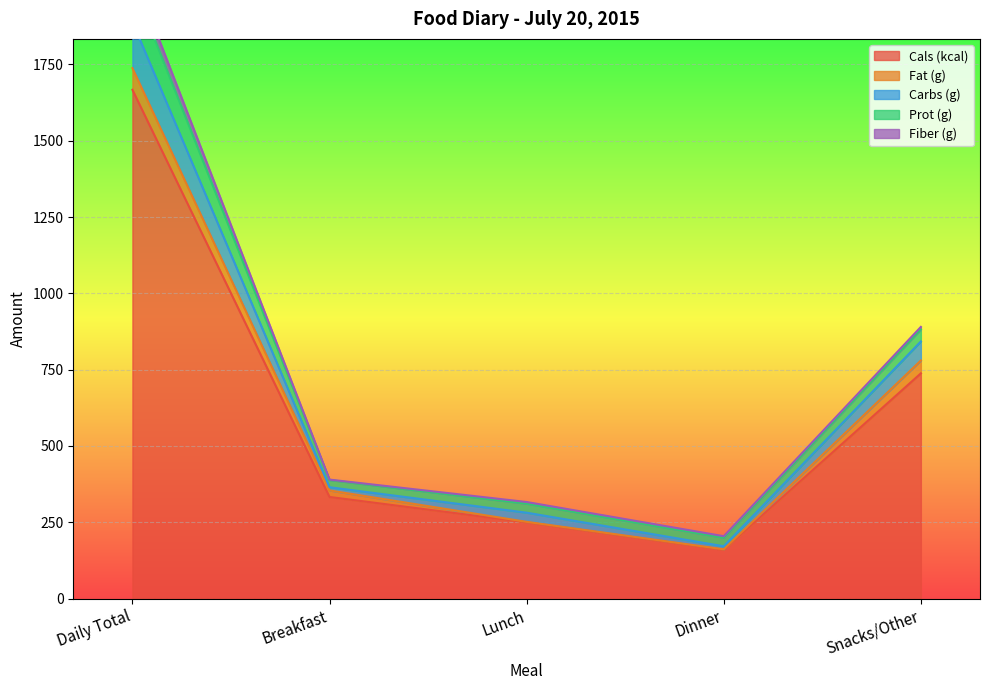

What is the minimum value shown in the chart?

1.4